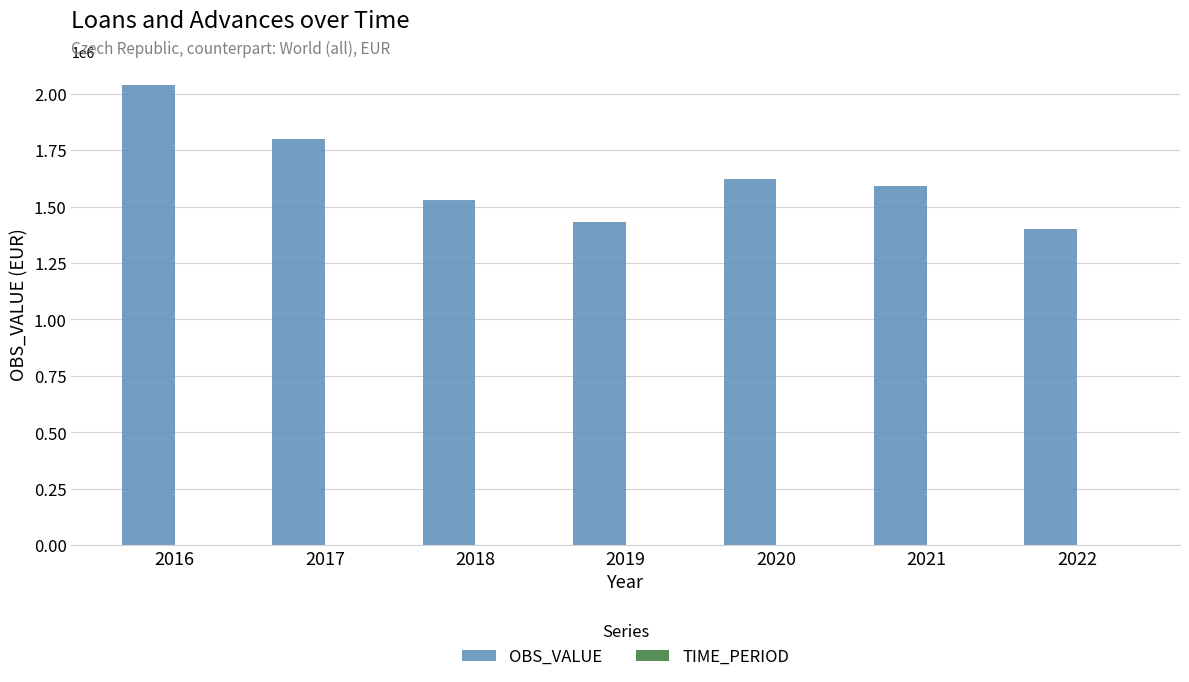

Which series has the largest total across all categories?

OBS_VALUE